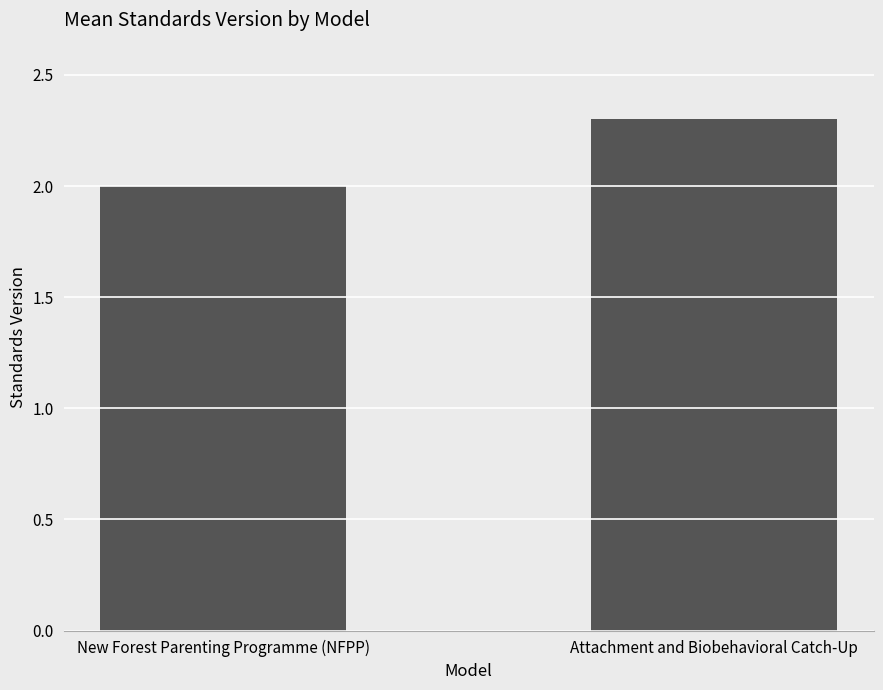

What position from the left is New Forest Parenting Programme (NFPP)?

1